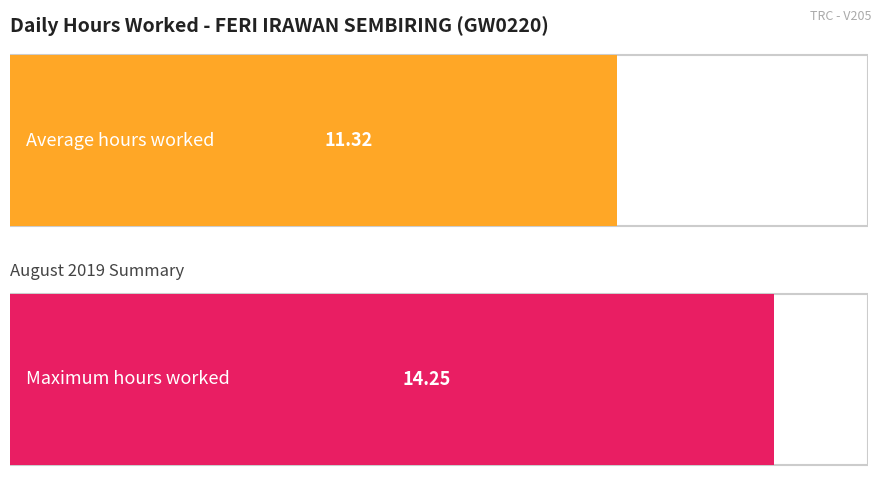

The value at 15 is 2.9. True or false?

False